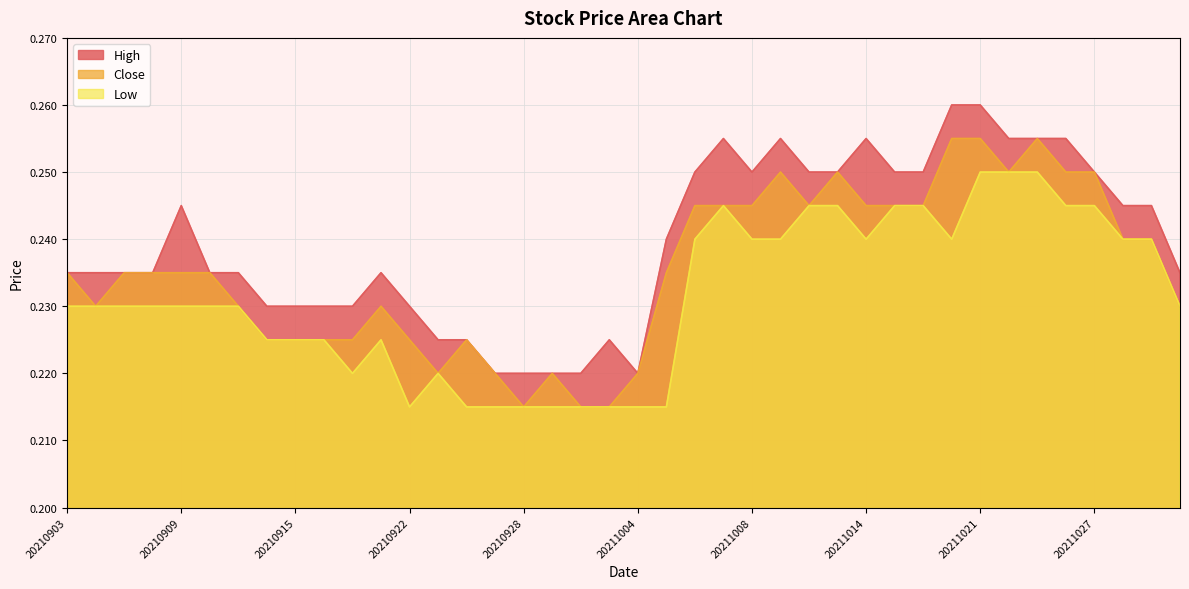

True or false: Close and High intersect in this chart.

False